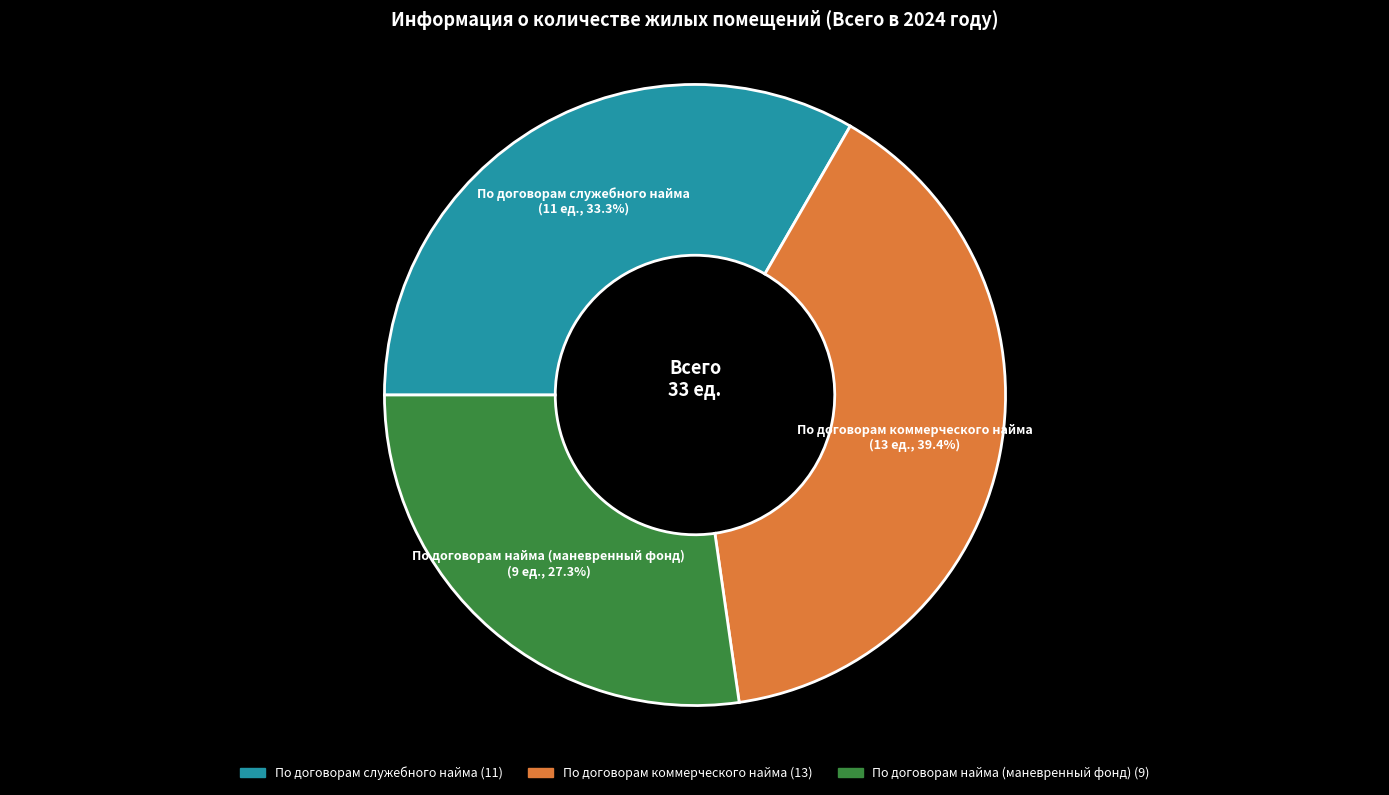

Is there any slice that represents more than half of the pie?

No